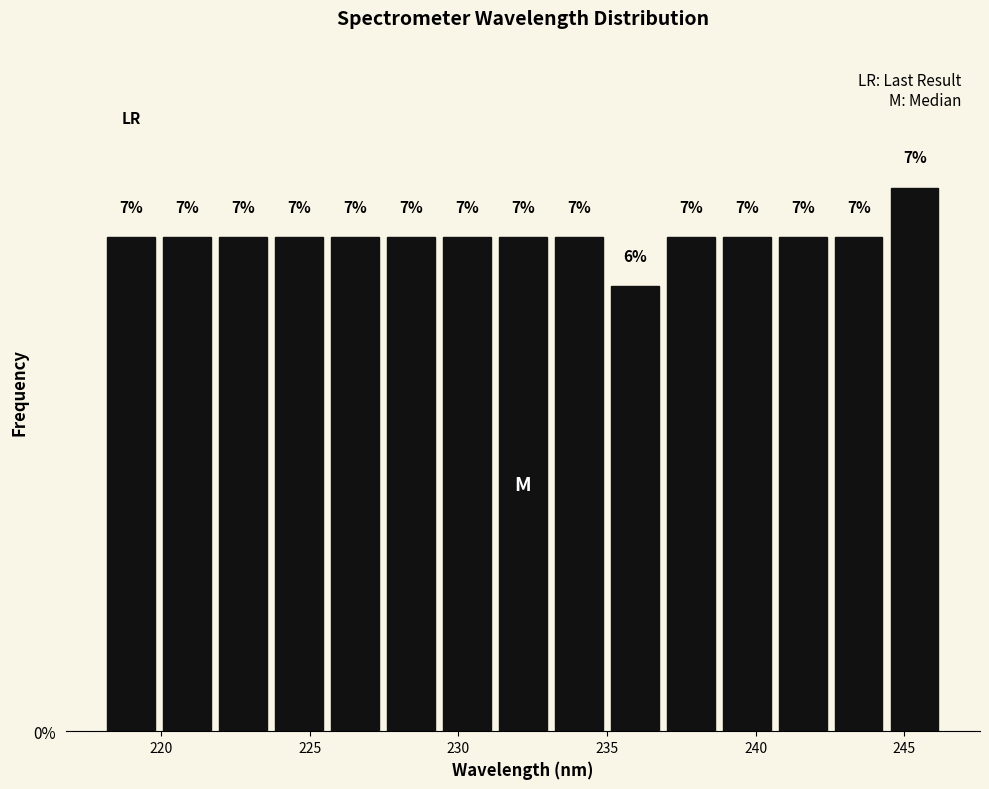

Read against the x-axis, roughly where is the centre of the tallest bar?

245.5